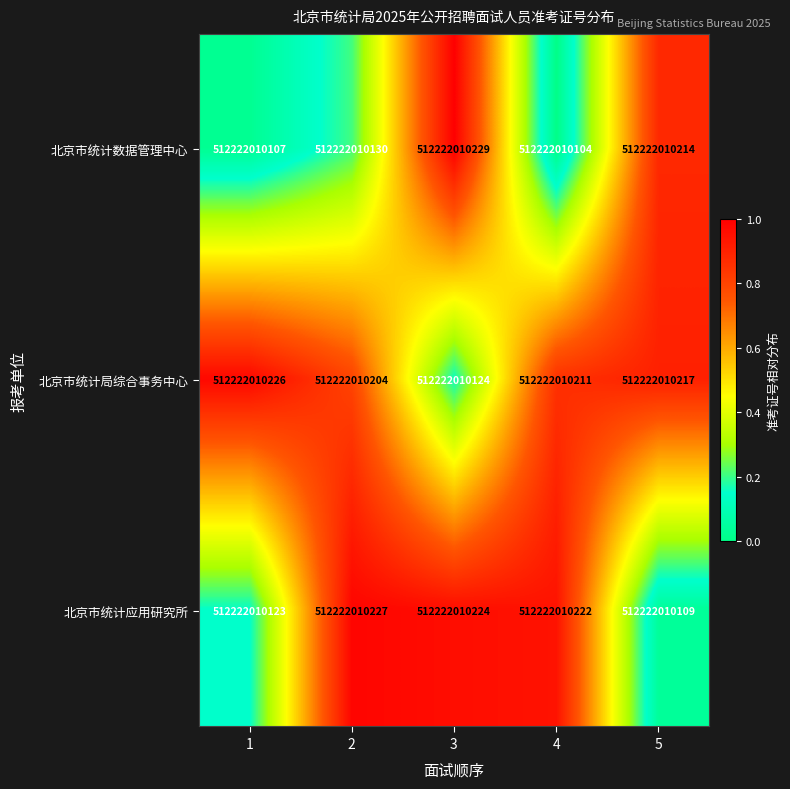

What is the difference between the 北京市统计应用研究所 values at 4 and 1?

0.8